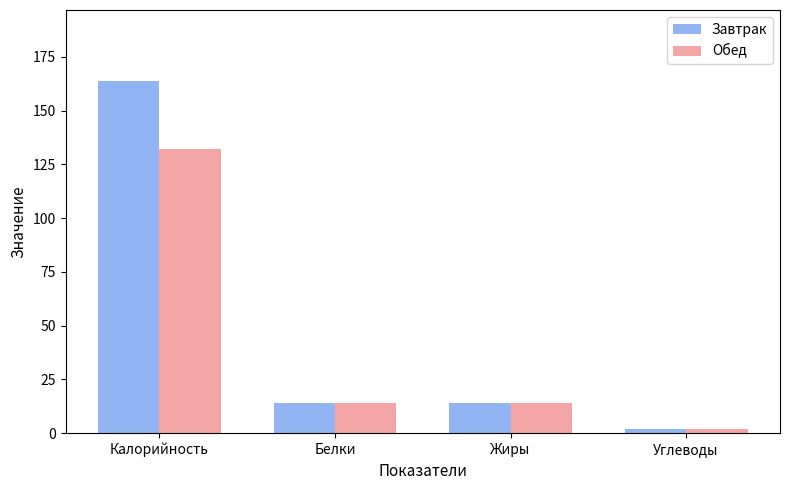

Reading left to right, transcribe all the data shown in this chart.

Завтрак: Калорийность=164	Белки=14	Жиры=14	Углеводы=2
Обед: Калорийность=132	Белки=14	Жиры=14	Углеводы=2